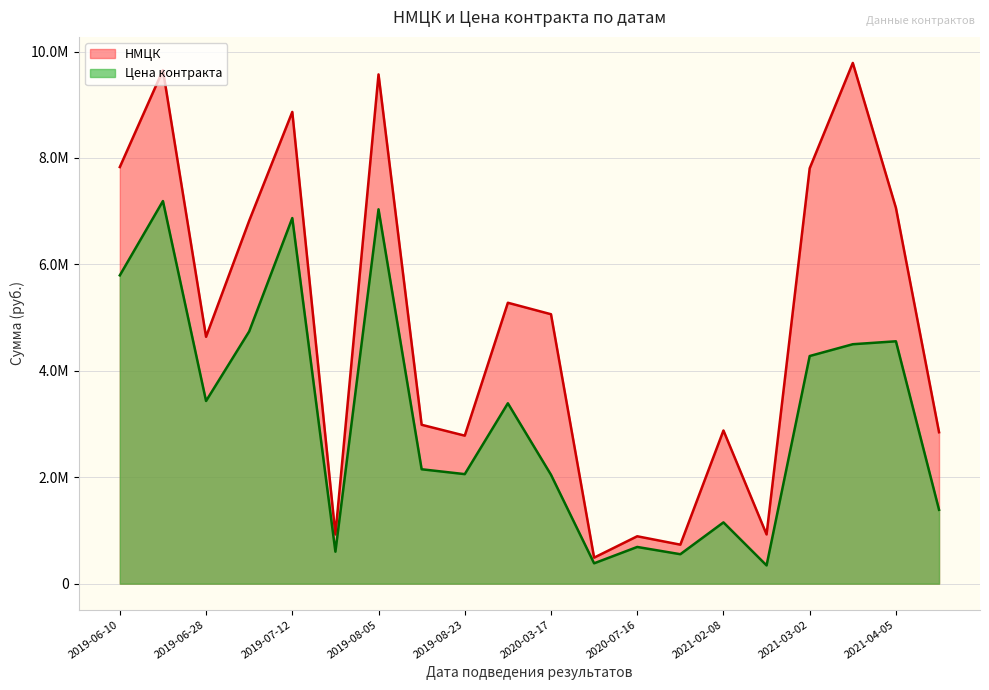

What are all the series names shown in the legend?

НМЦК, Цена контракта